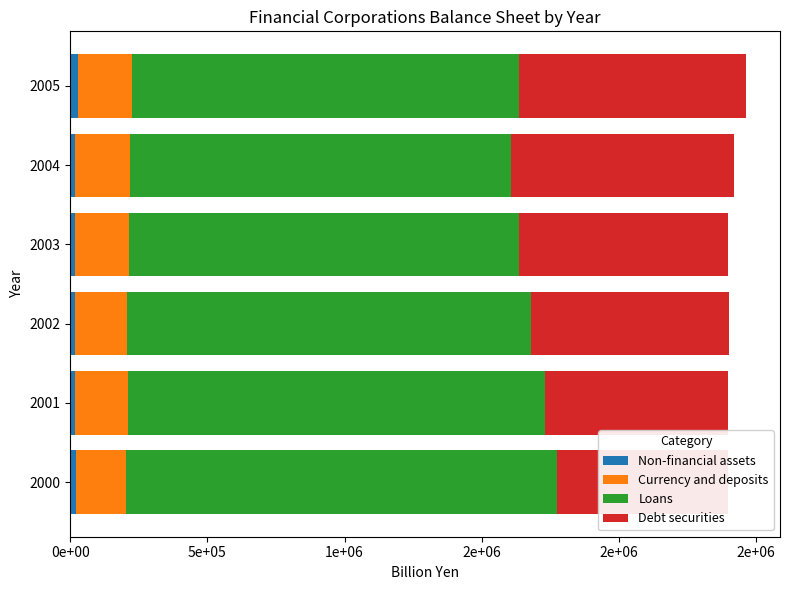

Reading left to right, what are all the values shown in this chart?

Non-financial assets: 19588.5	18727.7	18023.0	18482.8	17977.6	27477.8
Currency and deposits: 185050.8	193501.4	190053.7	194899.4	201146.4	198713.8
Loans: 1571113.1	1517498.6	1470484.3	1423064.9	1387807.3	1410266.7
Debt securities: 623537.3	667590.1	721872.9	762740.0	811776.2	827449.4